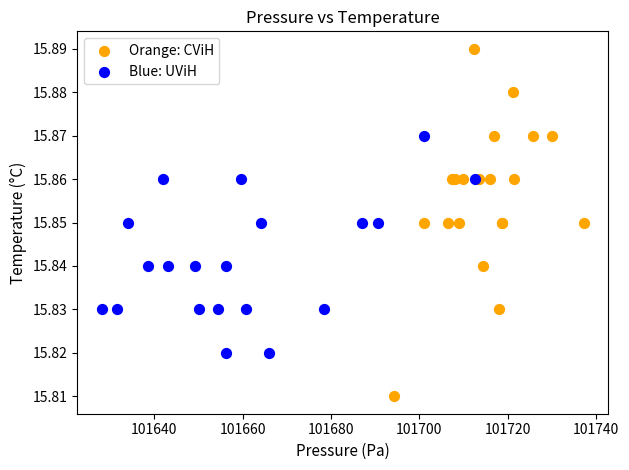

Which series contains the highest Y value?

Orange: CViH